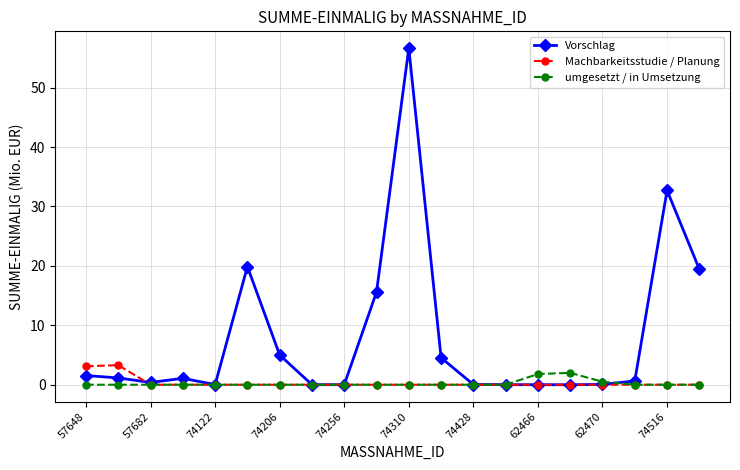

Which series has the widest spread of values?

Vorschlag